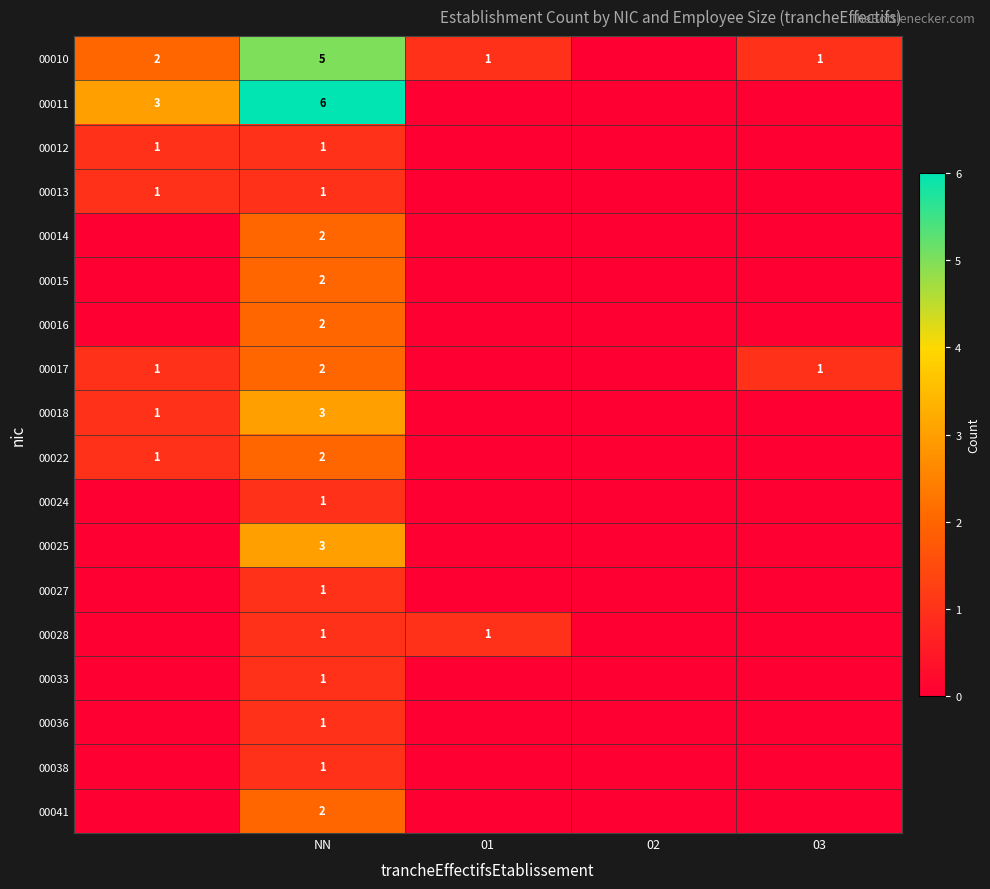

What is the difference between the highest and lowest values at NN?

5